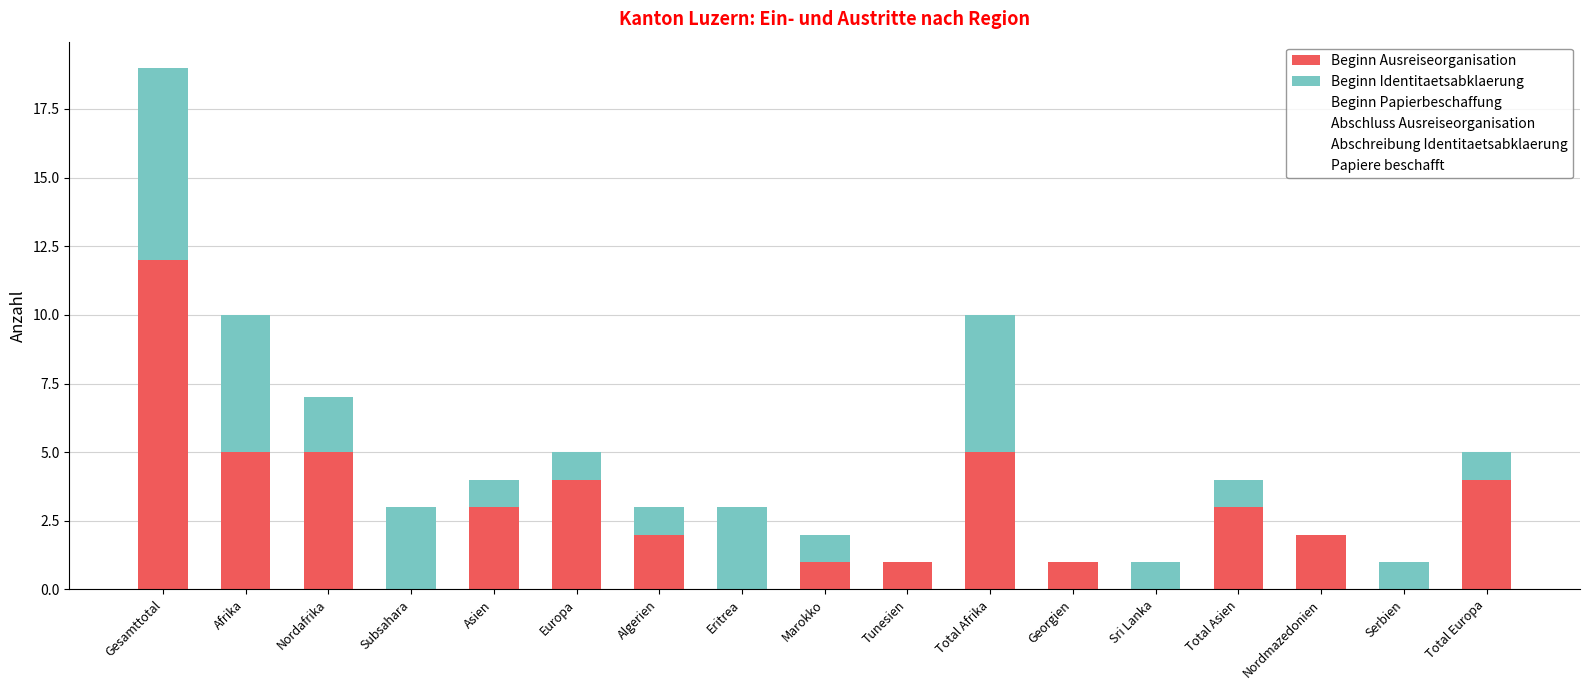

Which category has the highest value in the Beginn Ausreiseorganisation series?

Gesamttotal